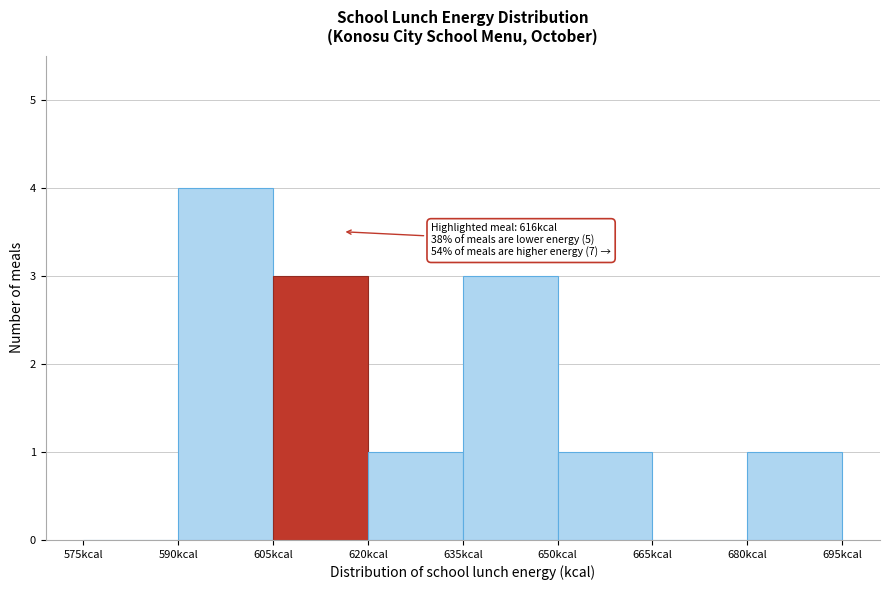

Which range on the x-axis has the tallest bar?

590 to 605